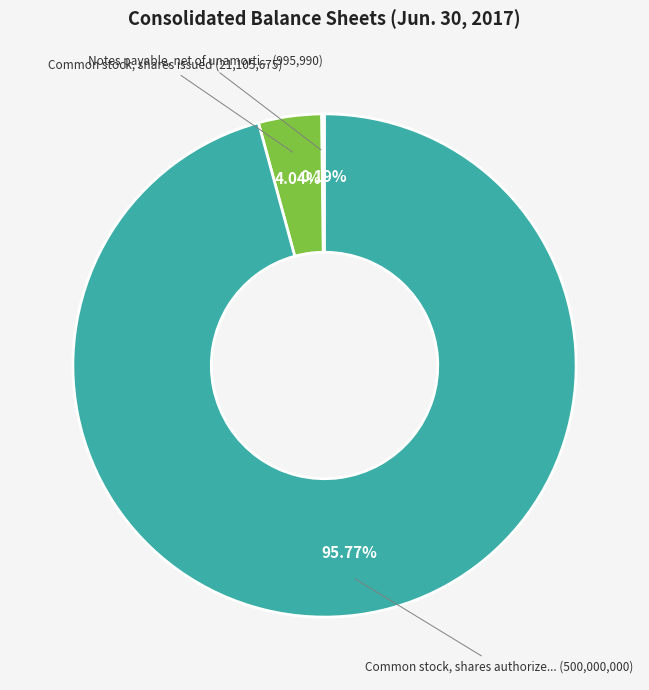

Does any single category account for the majority?

Yes